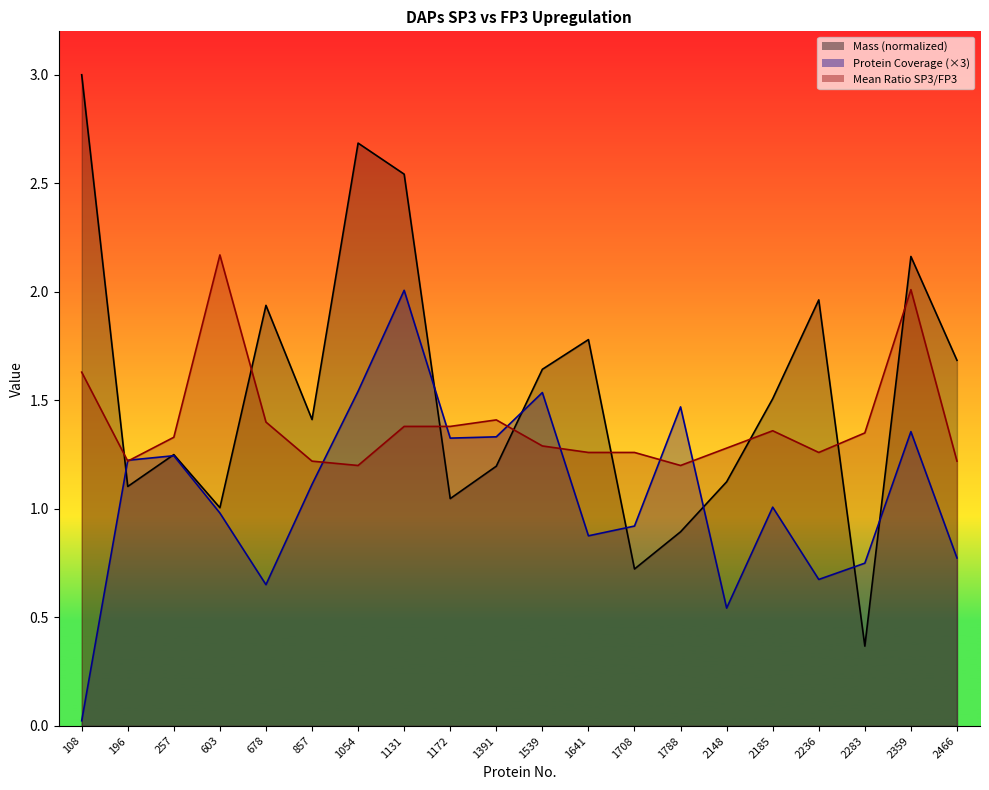

Count the number of categories in the chart.

20